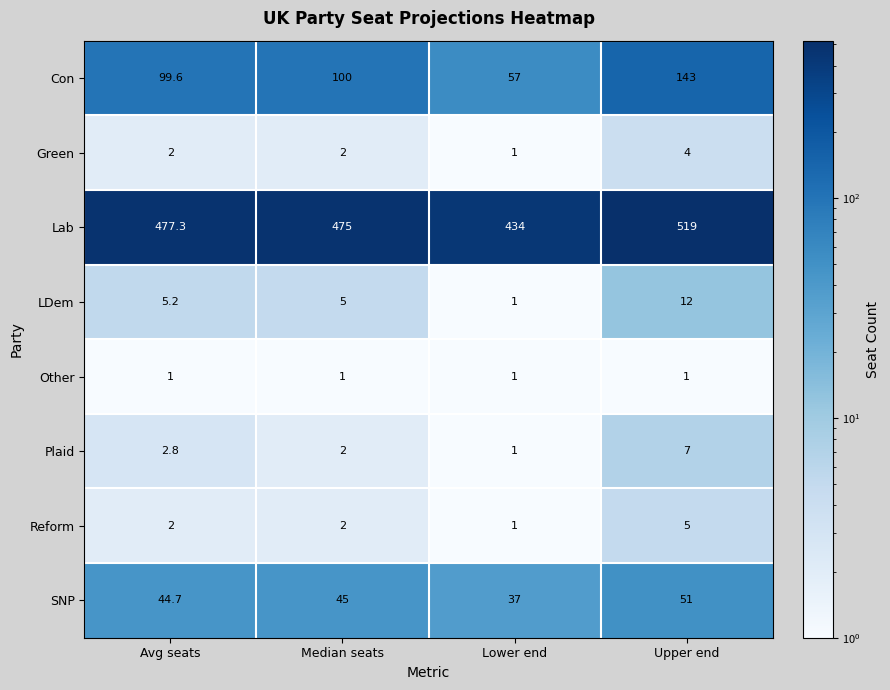

Which category has the lowest value in the Lab series?

Lower end